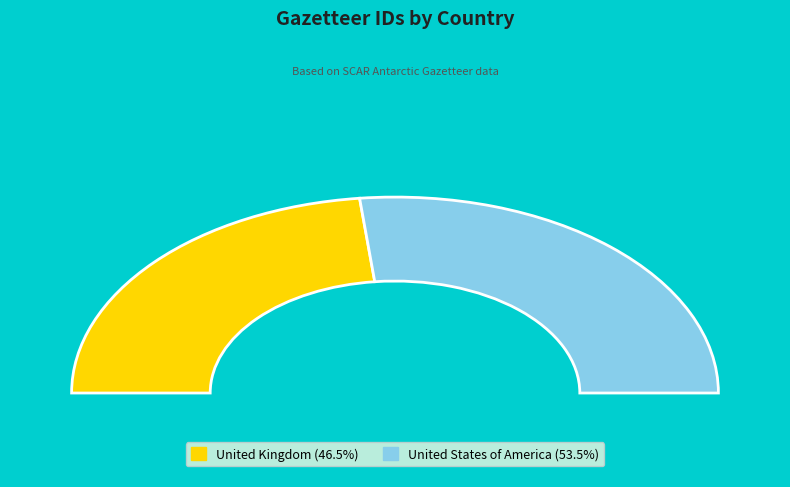

Does United Kingdom represent more than half of the total?

No